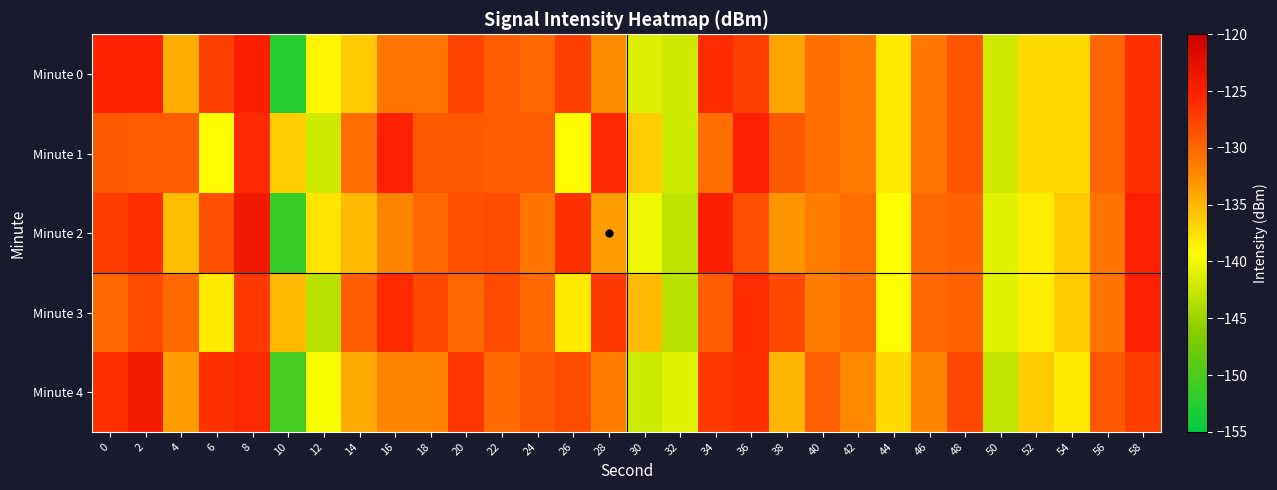

Reading left to right, list all the values displayed in this chart.

Minute 0: 0=-125.2	2=-125.2	4=-134.4	6=-127.3	8=-124.9	10=-152.4	12=-138.7	14=-136.3	16=-131.2	18=-131.1	20=-127.6	22=-129.3	24=-130.0	26=-127.3	28=-132.5	30=-141.2	32=-142.0	34=-125.9	36=-127.4	38=-134.0	40=-130.5	42=-131.4	44=-138.1	46=-131.1	48=-128.8	50=-142.0	52=-137.2	54=-137.1	56=-129.9	58=-126.2
Minute 1: 0=-129.0	2=-129.2	4=-129.2	6=-139.1	8=-125.9	10=-136.3	12=-142.2	14=-130.4	16=-125.0	18=-129.1	20=-129.0	22=-129.2	24=-129.2	26=-139.1	28=-125.9	30=-136.3	32=-142.2	34=-130.4	36=-125.0	38=-129.1	40=-130.5	42=-131.4	44=-138.1	46=-131.1	48=-128.8	50=-142.0	52=-137.2	54=-137.1	56=-129.9	58=-126.2
Minute 2: 0=-127.2	2=-126.2	4=-135.4	6=-128.3	8=-123.9	10=-151.4	12=-137.7	14=-135.3	16=-132.2	18=-130.1	20=-128.6	22=-128.3	24=-131.0	26=-126.3	28=-133.5	30=-140.2	32=-143.0	34=-124.9	36=-128.4	38=-133.0	40=-131.5	42=-130.4	44=-139.1	46=-130.1	48=-129.8	50=-141.0	52=-138.2	54=-136.1	56=-130.9	58=-125.2
Minute 3: 0=-130.0	2=-128.2	4=-130.2	6=-138.1	8=-126.9	10=-135.3	12=-143.2	14=-129.4	16=-126.0	18=-128.1	20=-130.0	22=-128.2	24=-130.2	26=-138.1	28=-126.9	30=-135.3	32=-143.2	34=-129.4	36=-126.0	38=-128.1	40=-131.5	42=-130.4	44=-139.1	46=-130.1	48=-129.8	50=-141.0	52=-138.2	54=-136.1	56=-130.9	58=-125.2
Minute 4: 0=-126.2	2=-124.2	4=-133.4	6=-126.3	8=-125.9	10=-150.4	12=-139.7	14=-134.3	16=-132.2	18=-132.1	20=-126.6	22=-130.3	24=-129.0	26=-128.3	28=-131.5	30=-142.2	32=-141.0	34=-126.9	36=-126.4	38=-135.0	40=-129.5	42=-132.4	44=-137.1	46=-132.1	48=-127.8	50=-143.0	52=-136.2	54=-138.1	56=-128.9	58=-127.2